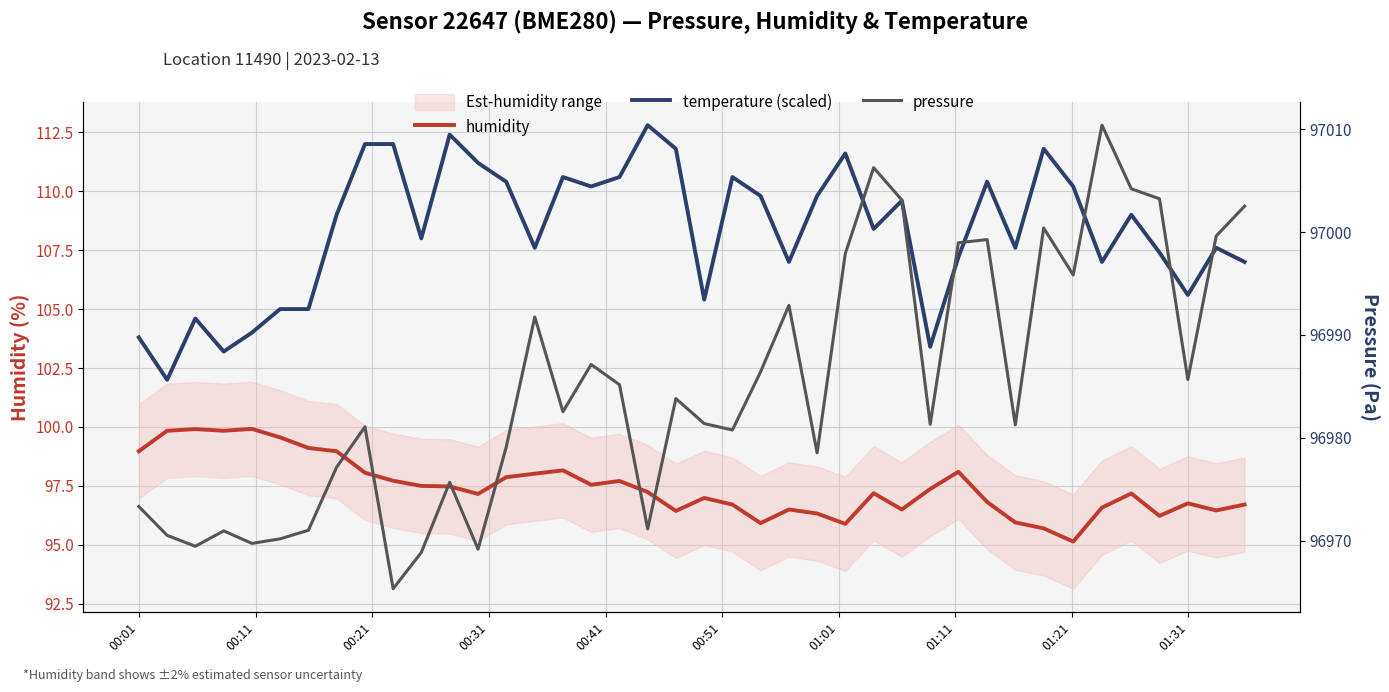

List the series in order of their peak value, lowest first.

humidity, temperature (scaled), pressure